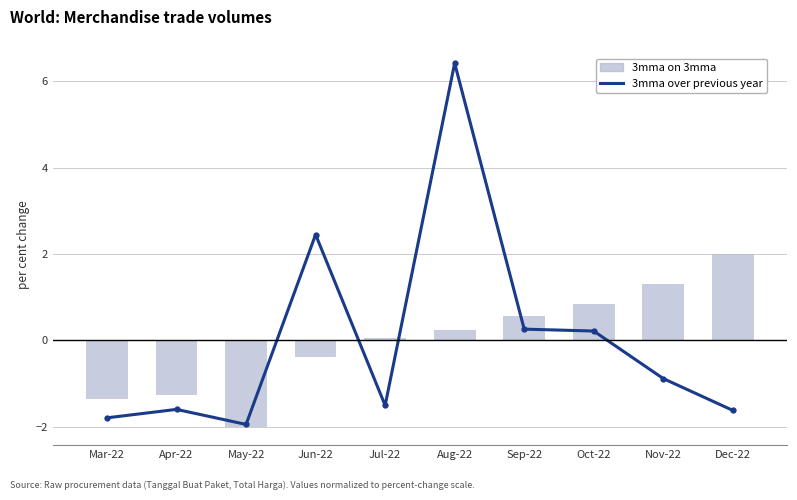

At Oct-22, list the series in order from largest to smallest.

3mma on 3mma, 3mma over previous year